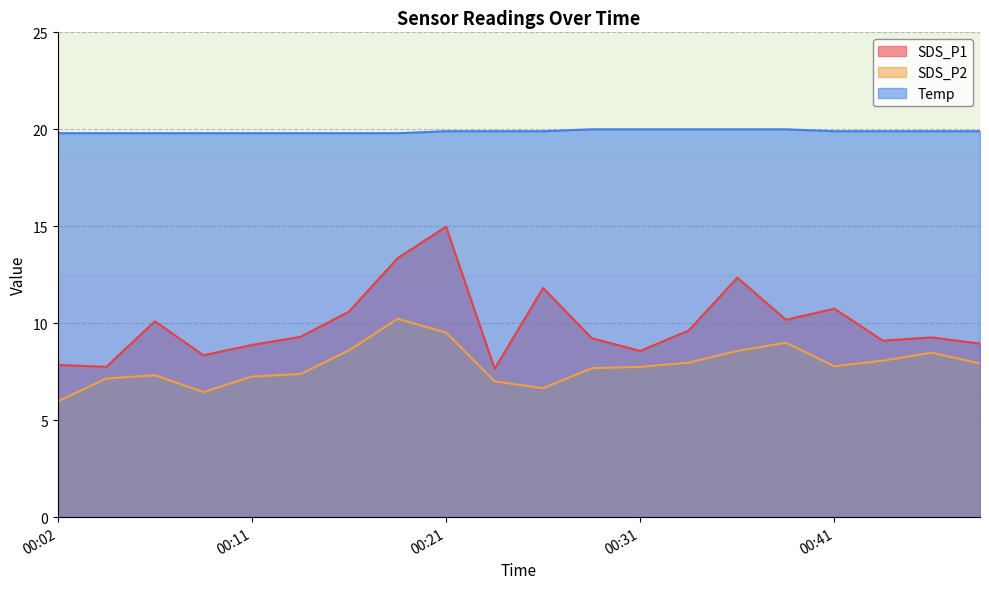

Reading right to left, extract all data points from this chart.

SDS_P1: 8.9	9.3	9.1	10.8	10.2	12.3	9.6	8.6	9.2	11.8	7.7	15.0	13.3	10.6	9.3	8.9	8.3	10.1	7.8	7.8
SDS_P2: 7.9	8.5	8.1	7.8	9.0	8.6	8.0	7.8	7.7	6.7	7.0	9.5	10.2	8.6	7.4	7.2	6.5	7.3	7.2	6.0
Temp: 19.9	19.9	19.9	19.9	20.0	20.0	20.0	20.0	20.0	19.9	19.9	19.9	19.8	19.8	19.8	19.8	19.8	19.8	19.8	19.8